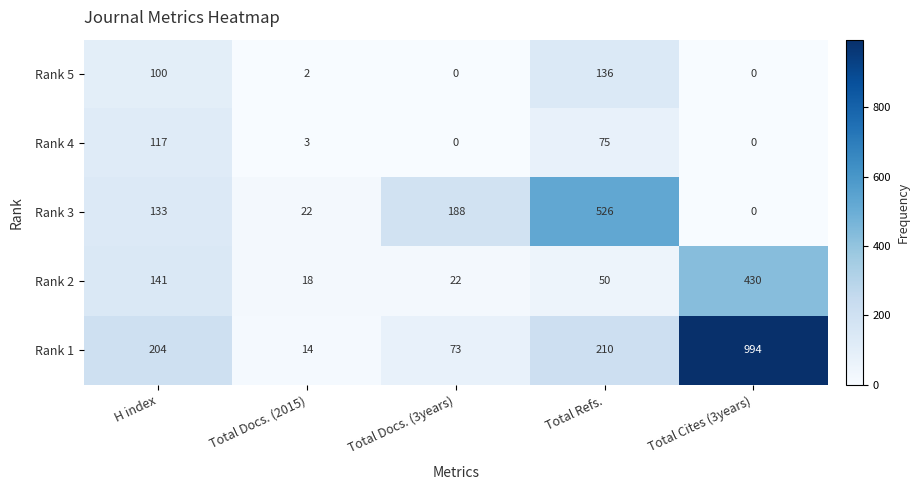

What is the average value of the Rank 3 series?

174